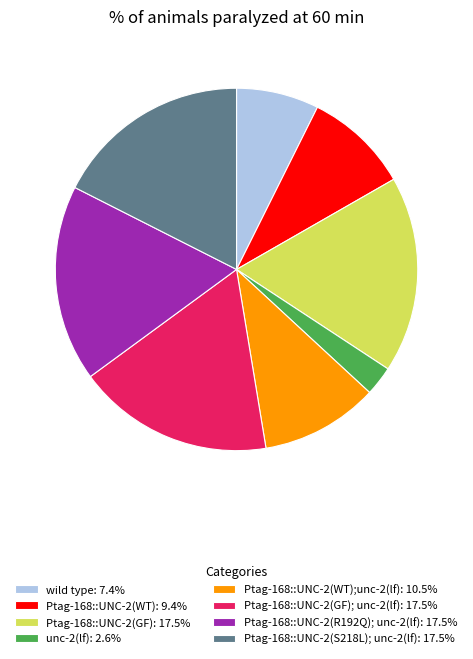

How many segments does this pie chart have?

8